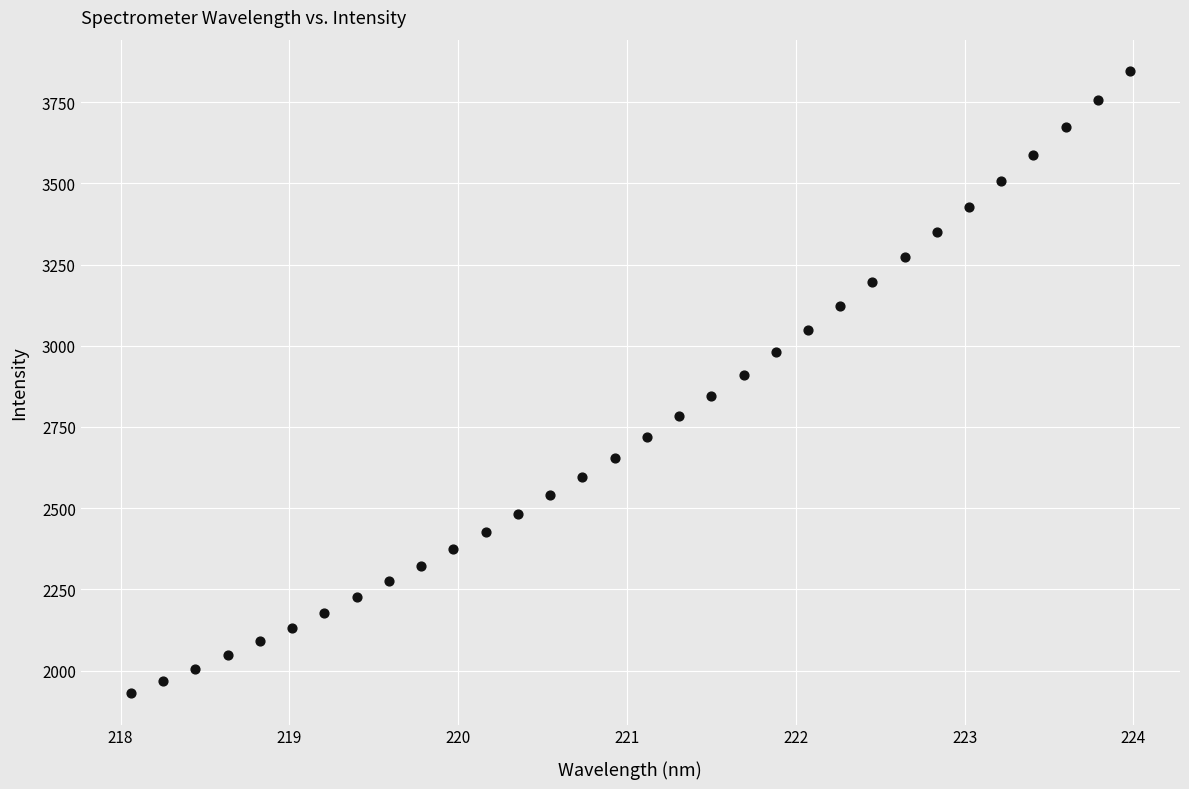

What is the range of X values (max minus min)?

5.9